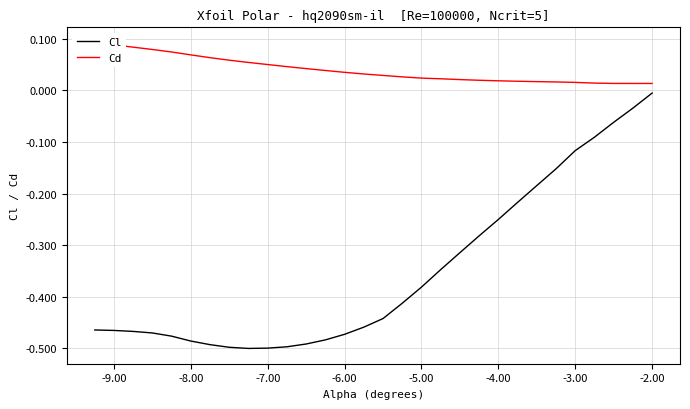

In Cl, how many points are lower than both neighbors (excluding endpoints)?

1